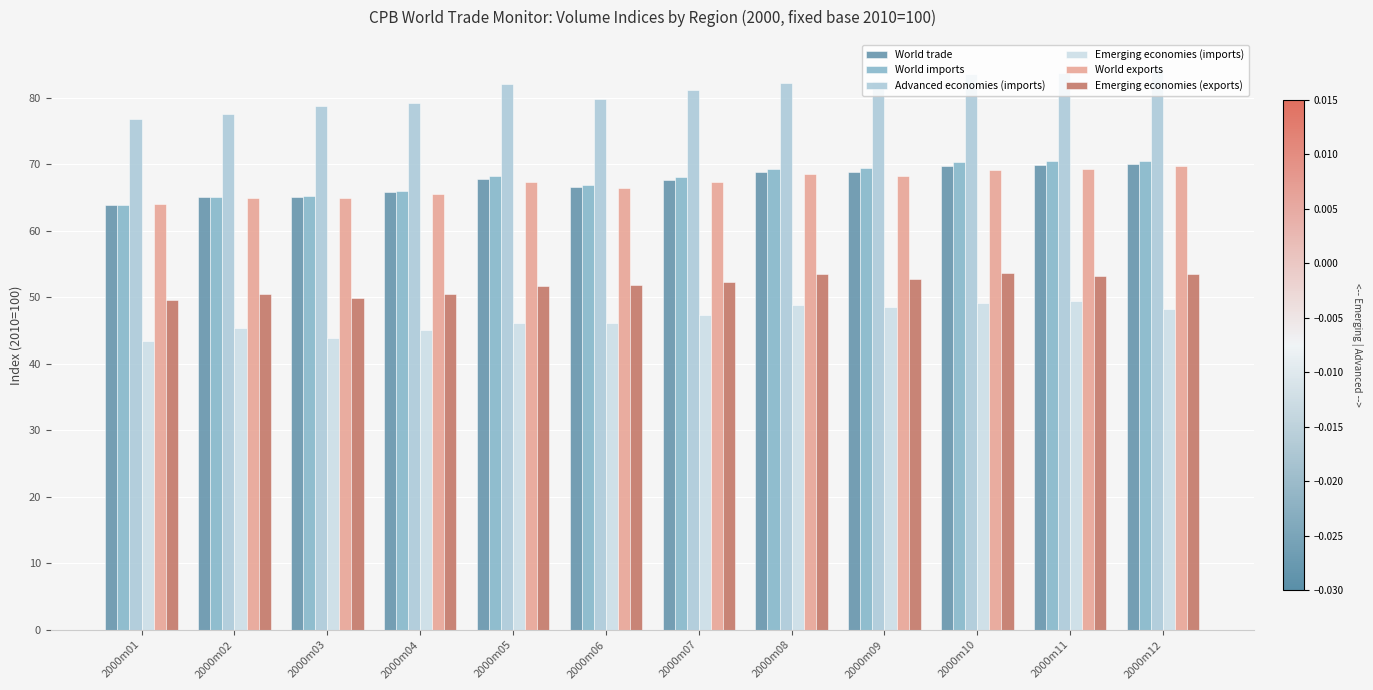

How many categories are shown in the chart?

12